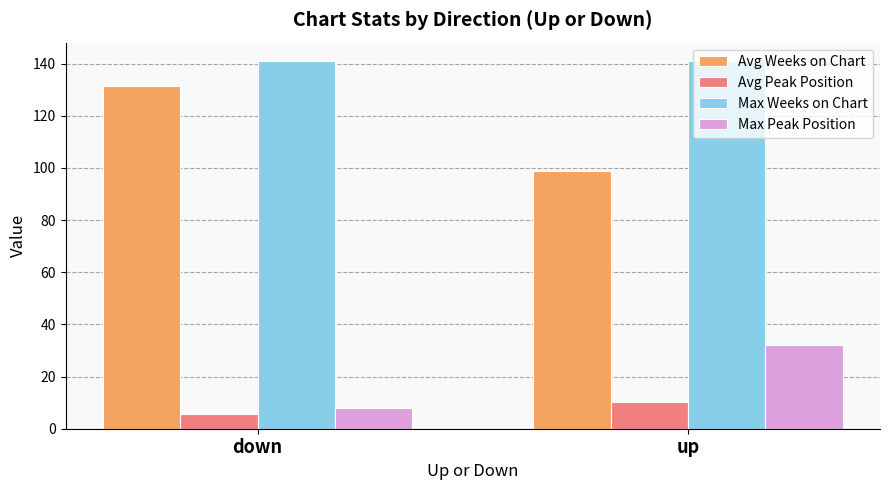

Reading left to right, extract all data points from this chart.

Avg Weeks on Chart: 131.5	98.8
Avg Peak Position: 5.8	10.1
Max Weeks on Chart: 141.0	141.0
Max Peak Position: 8.0	32.0